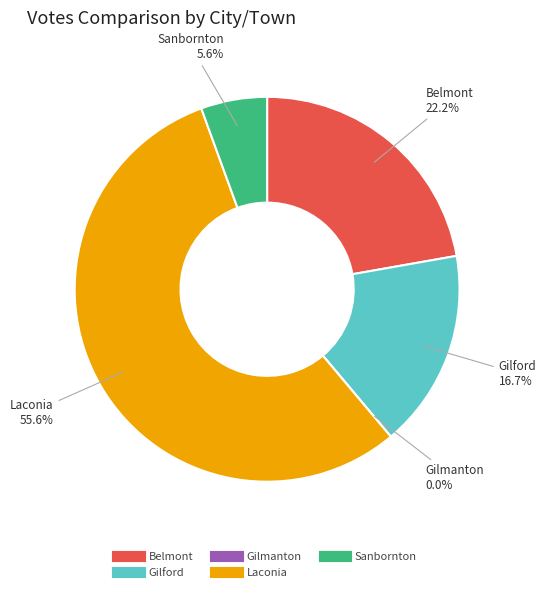

What is the total percentage of Laconia and Belmont?

77.8%